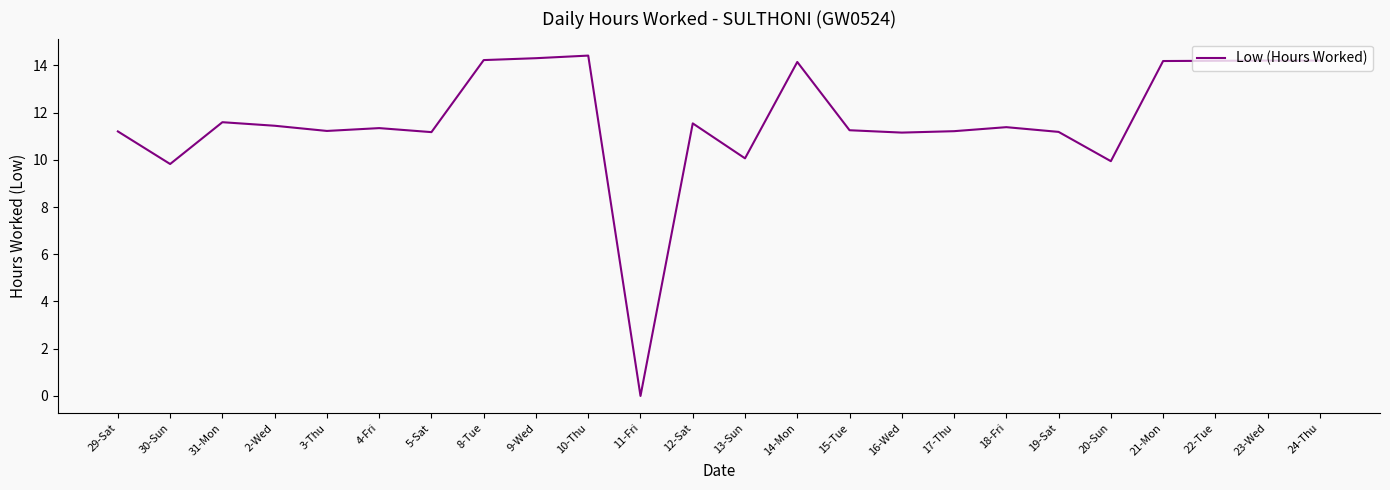

What is the difference between the values at 30-Sun and 18-Fri?

1.6